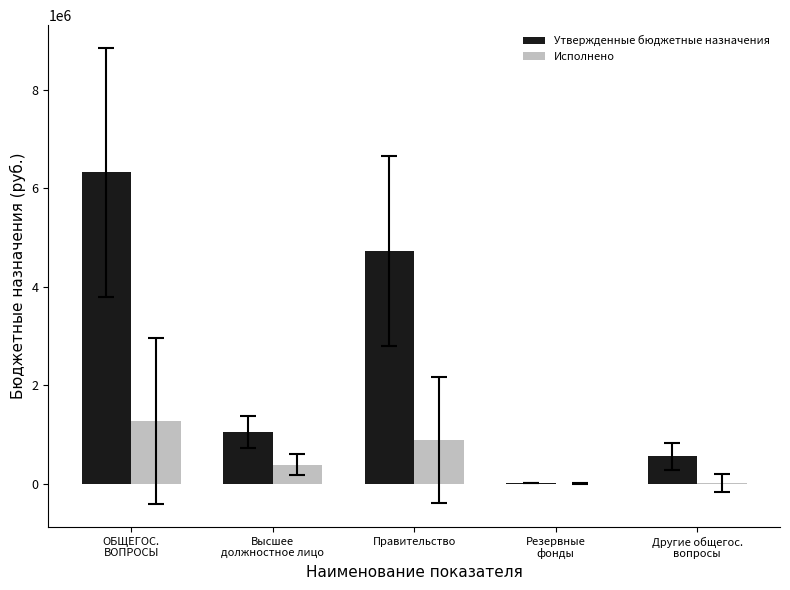

How many data points in Исполнено are above 385221?

3